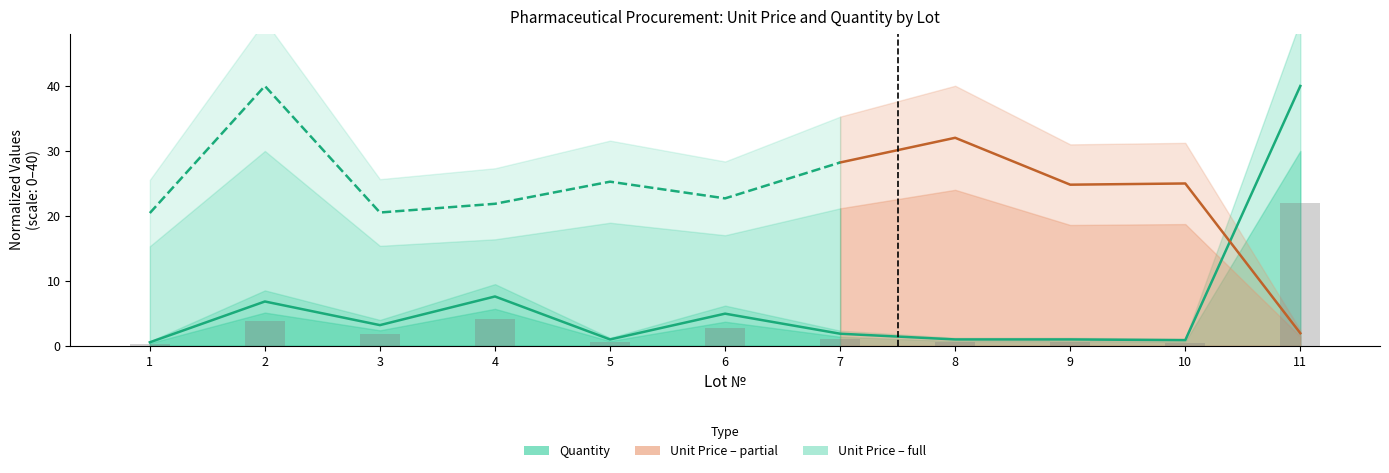

The chart shows a value of 3.8 at 2. True or false?

True